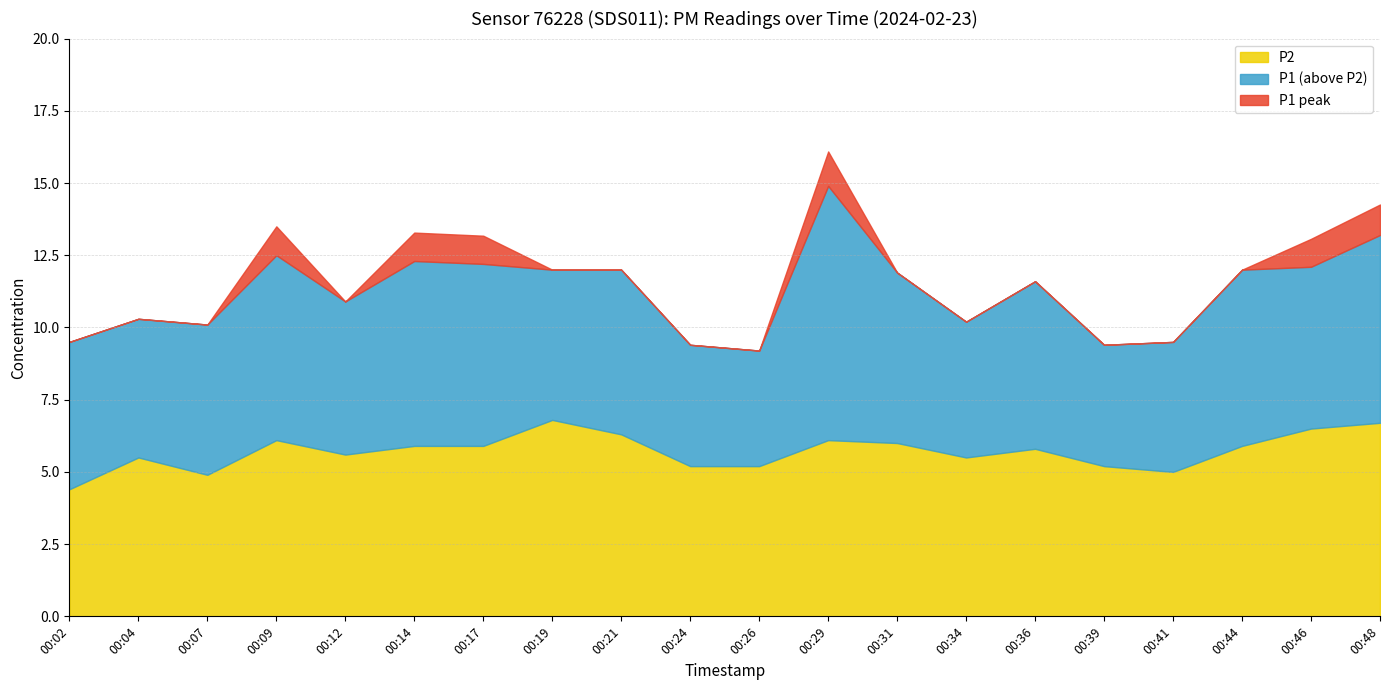

Rank the series at 00:46 from lowest to highest value.

P2, P1